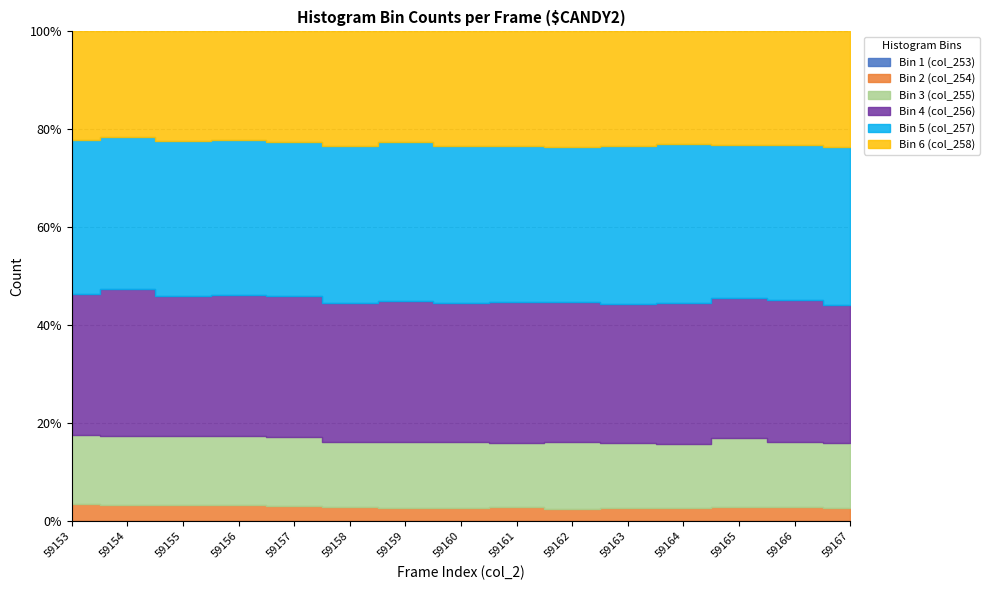

Where does the Bin 2 (col_254) series first go above 652?

59153